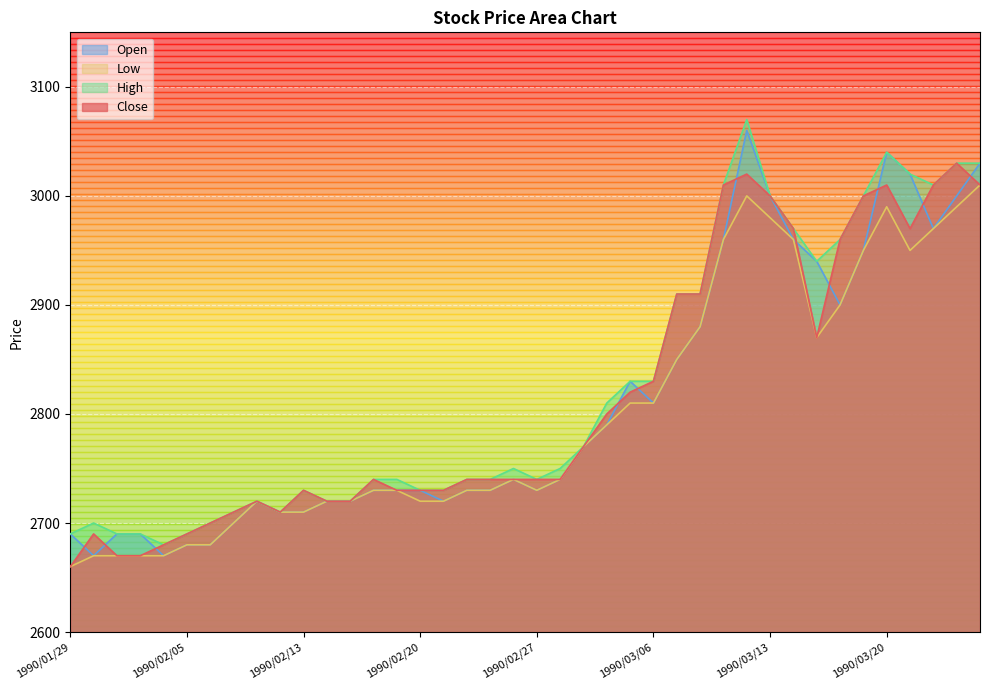

What is the smallest value displayed?

2660